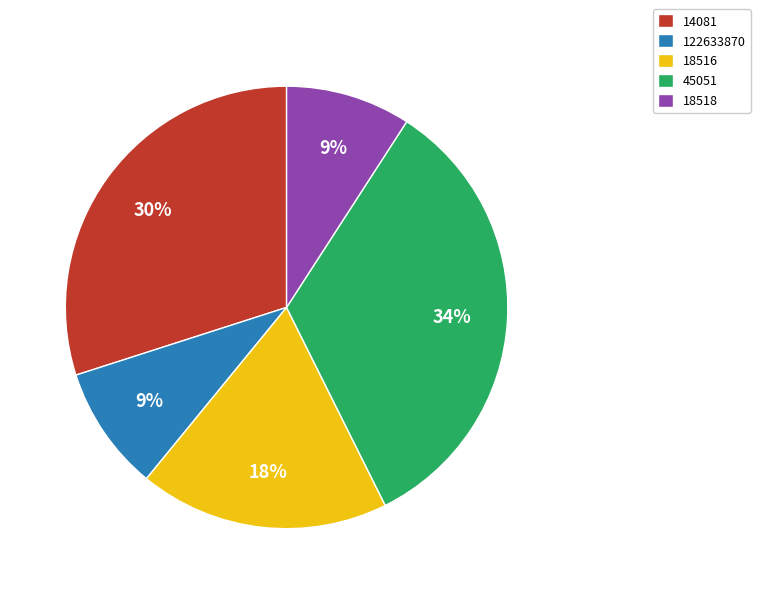

True or false: 122633870 accounts for 1% of the total.

False